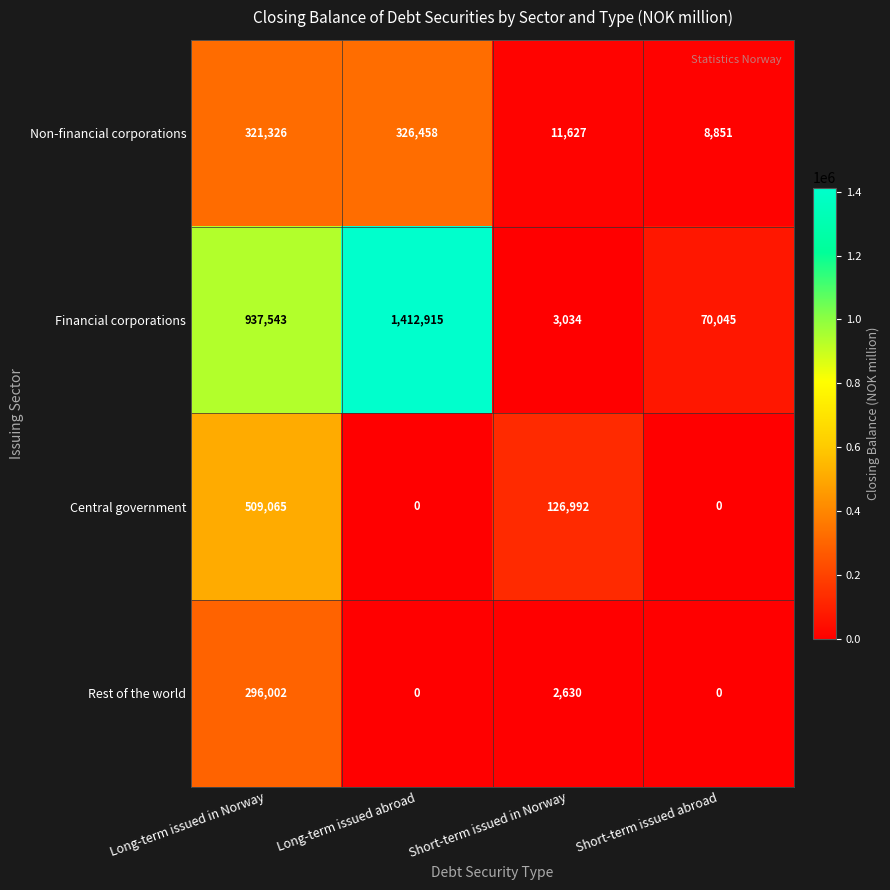

What is the difference between the highest and lowest values at Short-term issued in Norway?

124362